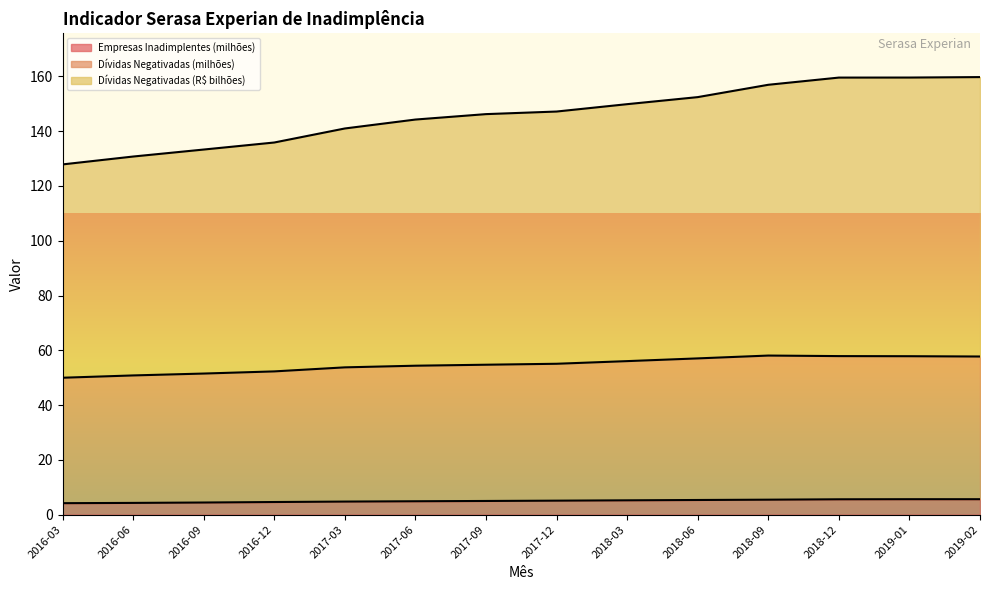

What is the lowest value of the Dívidas Negativadas (milhões) series?

50.0